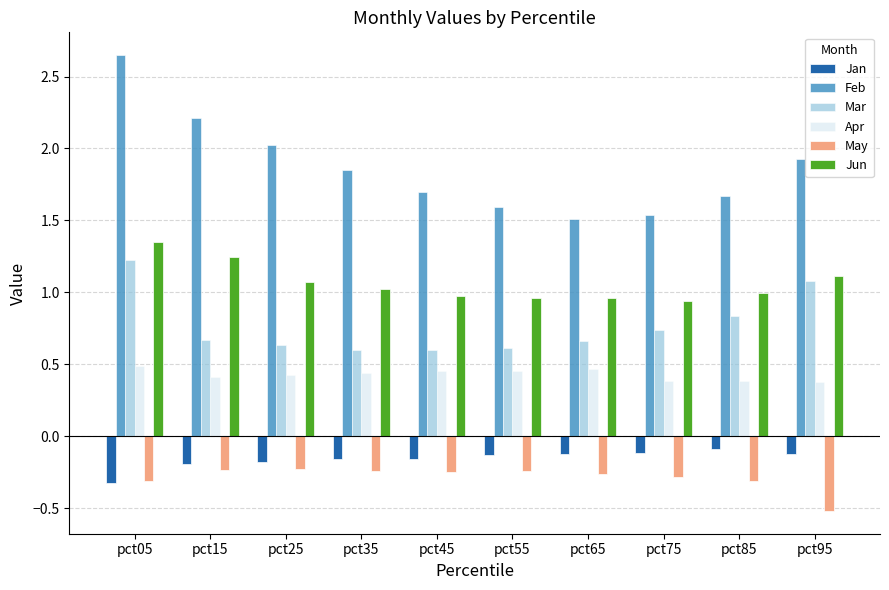

What is the sum of the May values at pct95 and pct75?

-0.8